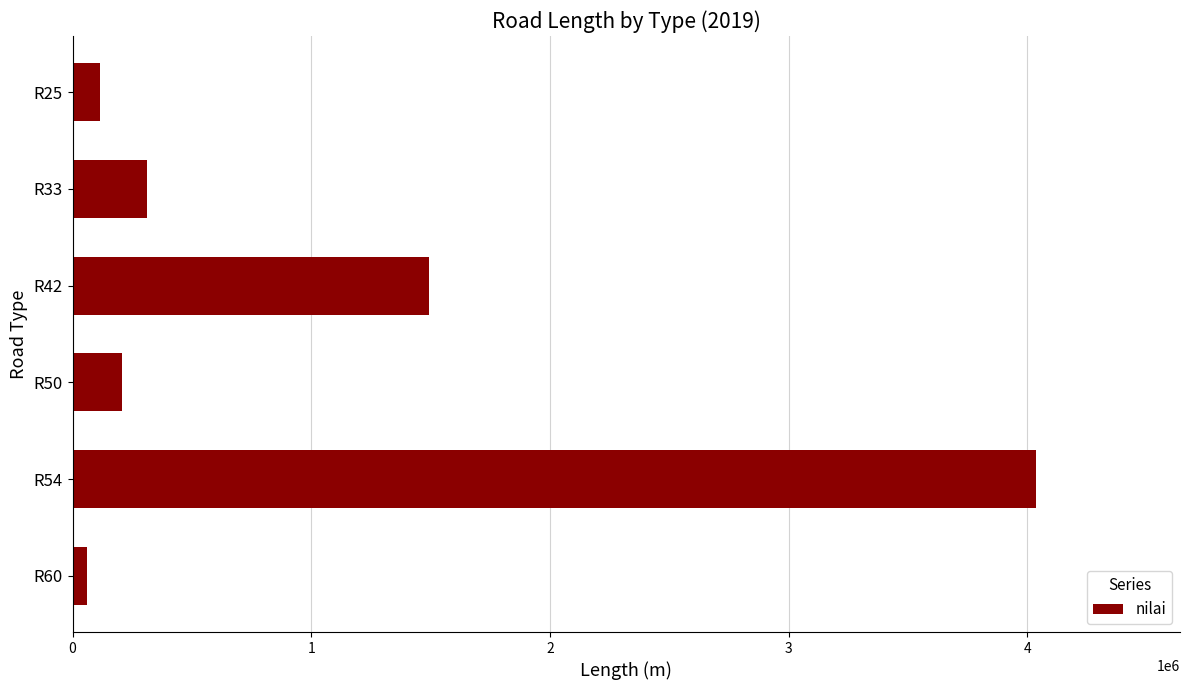

What is the difference between the maximum and minimum values?

3974189